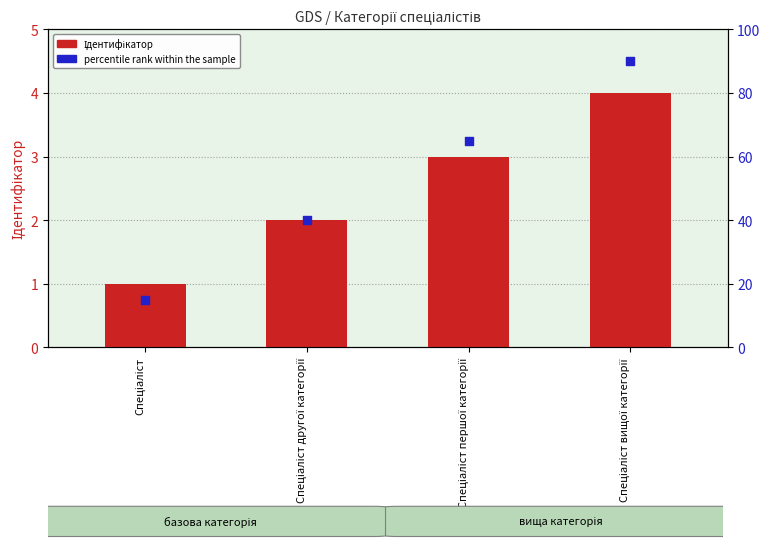

What are all the series names shown in the legend?

Ідентифікатор, percentile rank within the sample